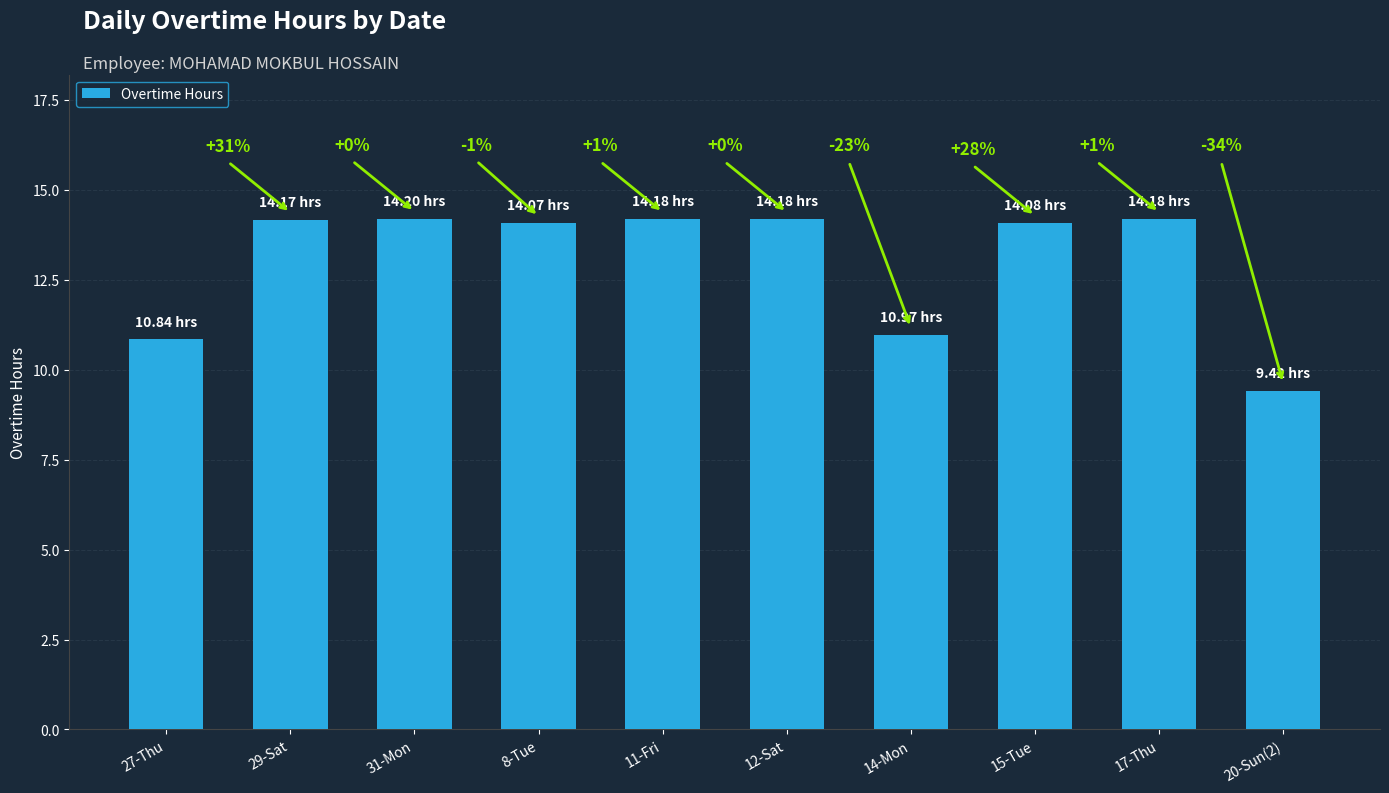

List the labels in order of value, largest first.

31-Mon, 11-Fri, 12-Sat, 17-Thu, 29-Sat, 15-Tue, 8-Tue, 14-Mon, 27-Thu, 20-Sun(2)